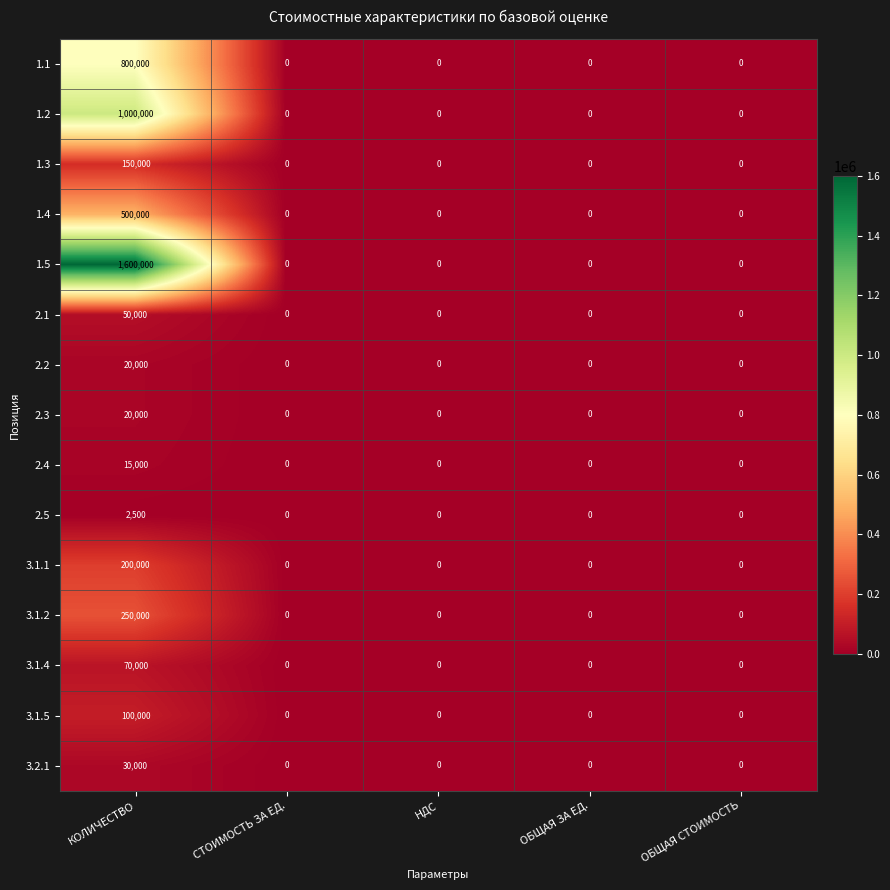

Is it true that 1.2 equals 480983 at НДС?

False